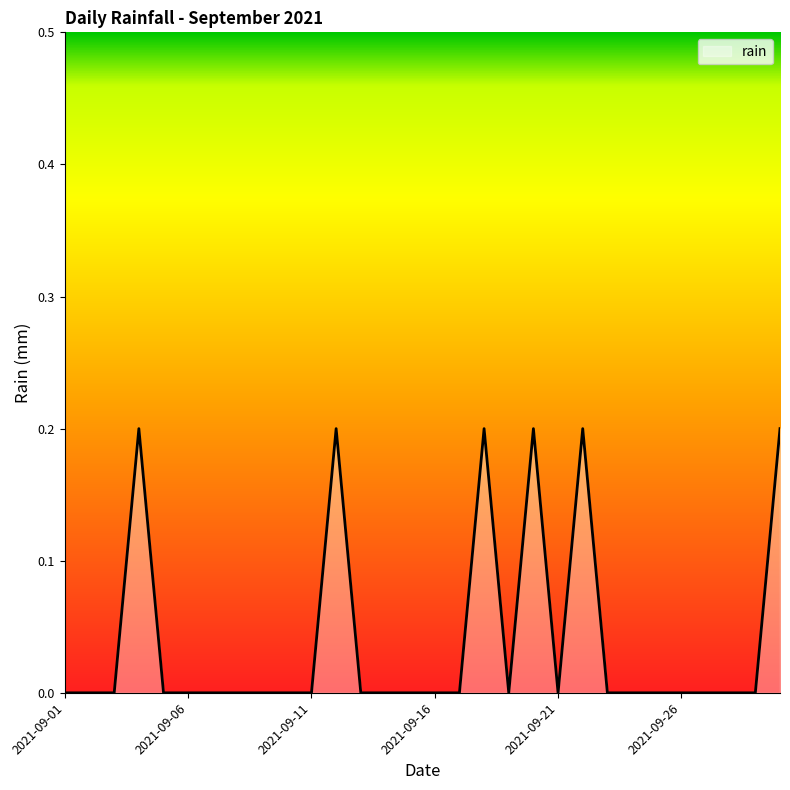

How many values are between 0 and 1?

30